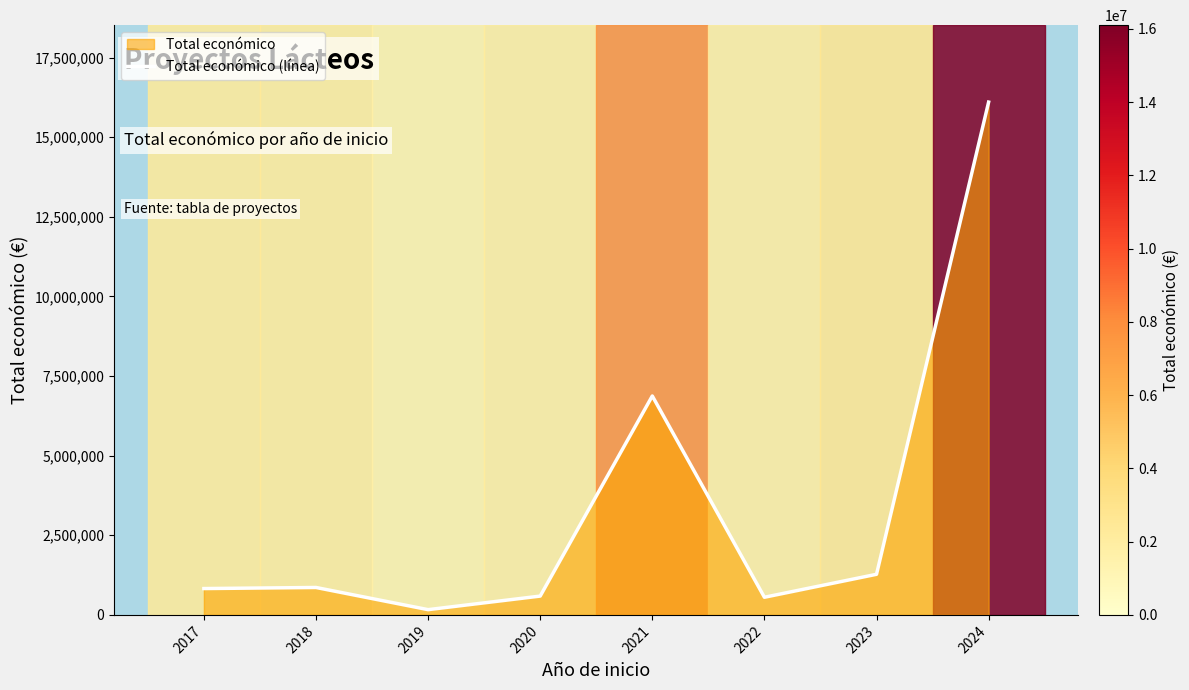

Reading left to right, transcribe all the data shown in this chart.

2017=827348	2018=860977	2019=165000	2020=590909	2021=6874915	2022=553926	2023=1275237	2024=16103021